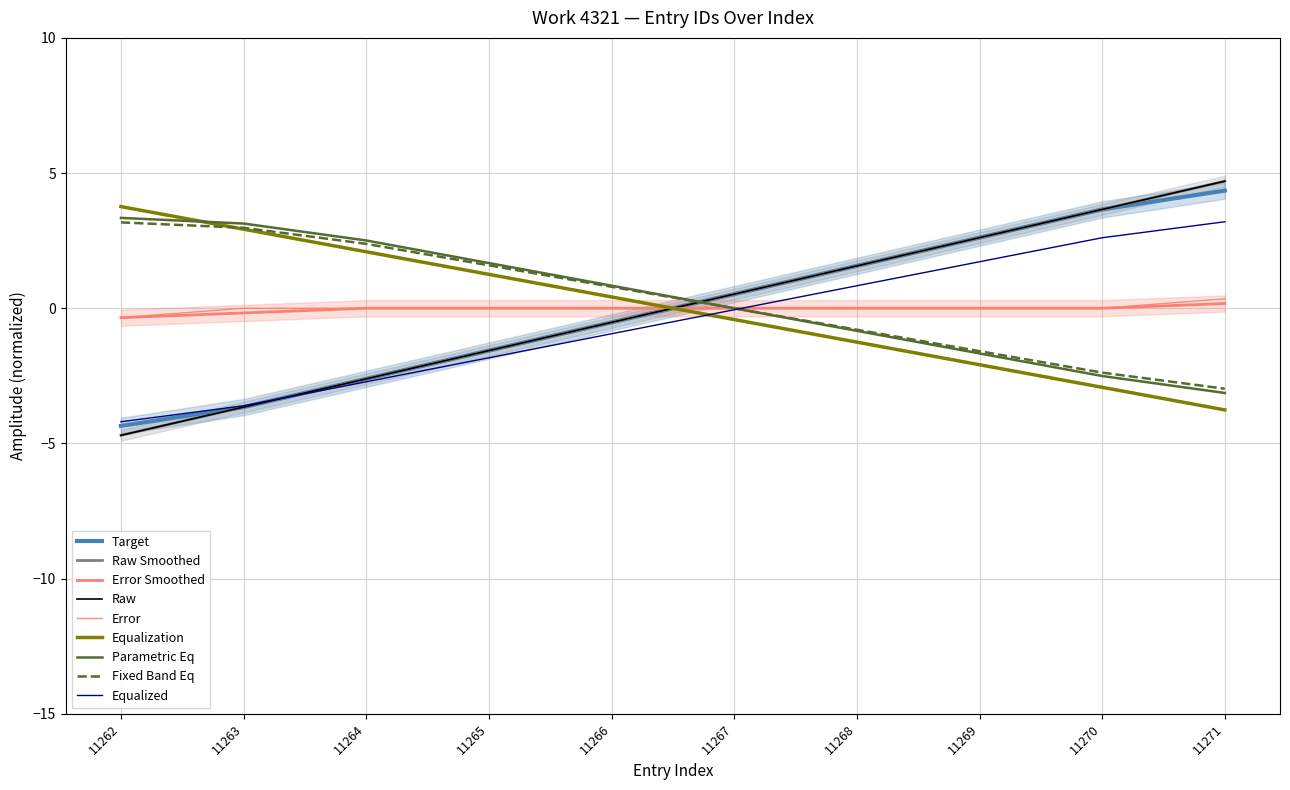

Read the value at 11268.

1.6